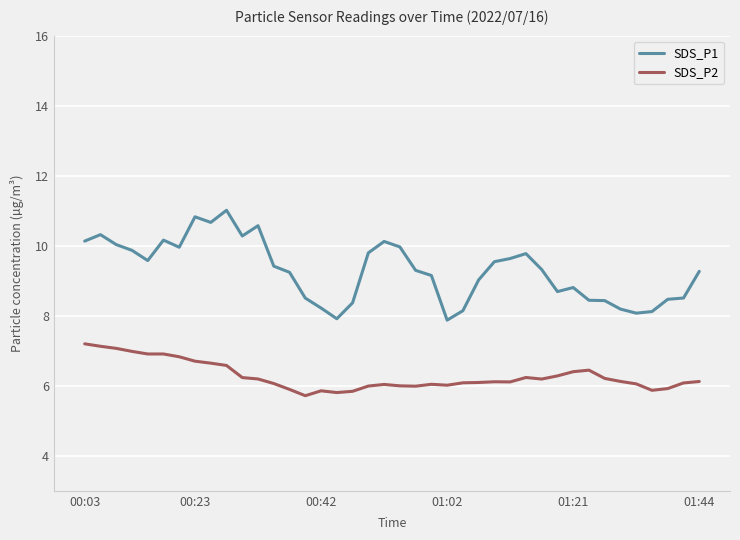

List the series in order of their peak value, highest first.

SDS_P1, SDS_P2